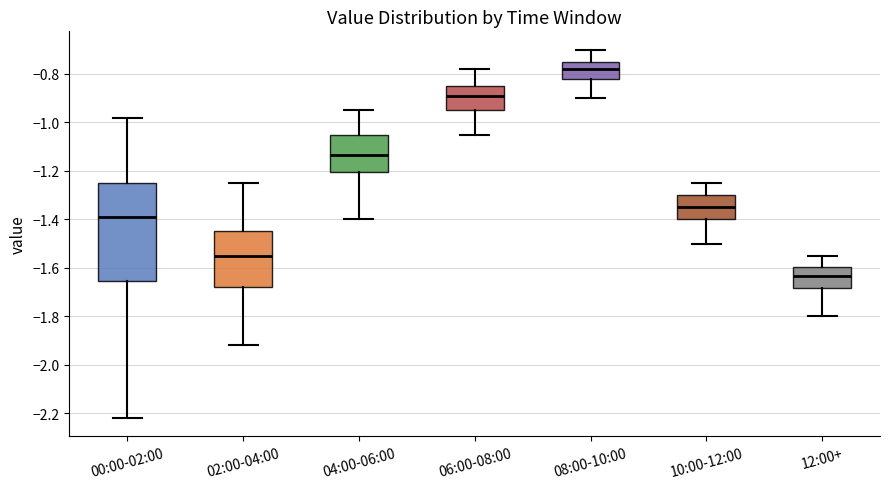

Where does the upper whisker of the box for 00:00-02:00 end on the y-axis? The values are not printed on the chart, so give them approximately, as read against the axis.

-0.98